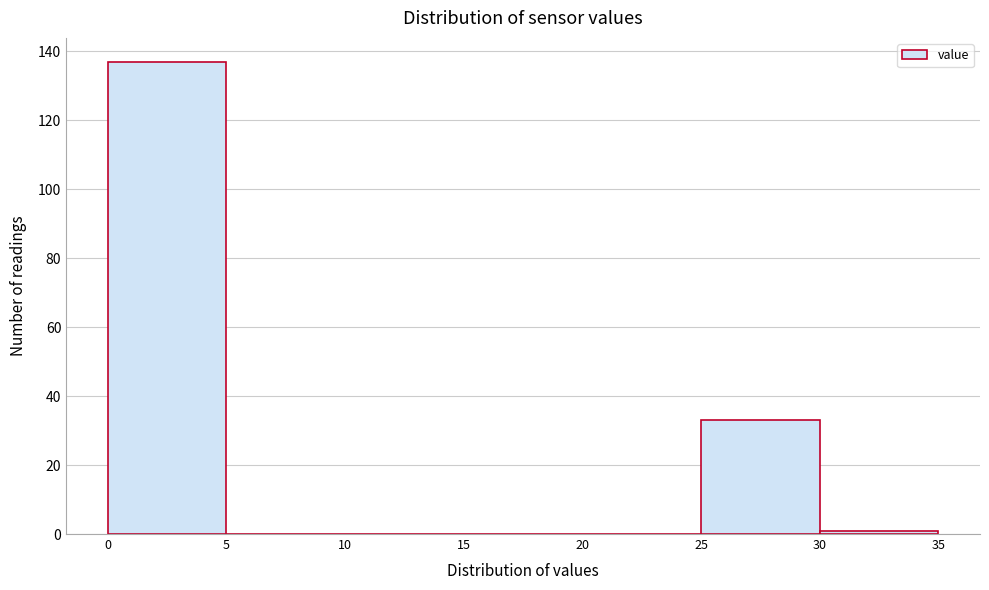

Which range on the x-axis has the tallest bar?

0 to 5